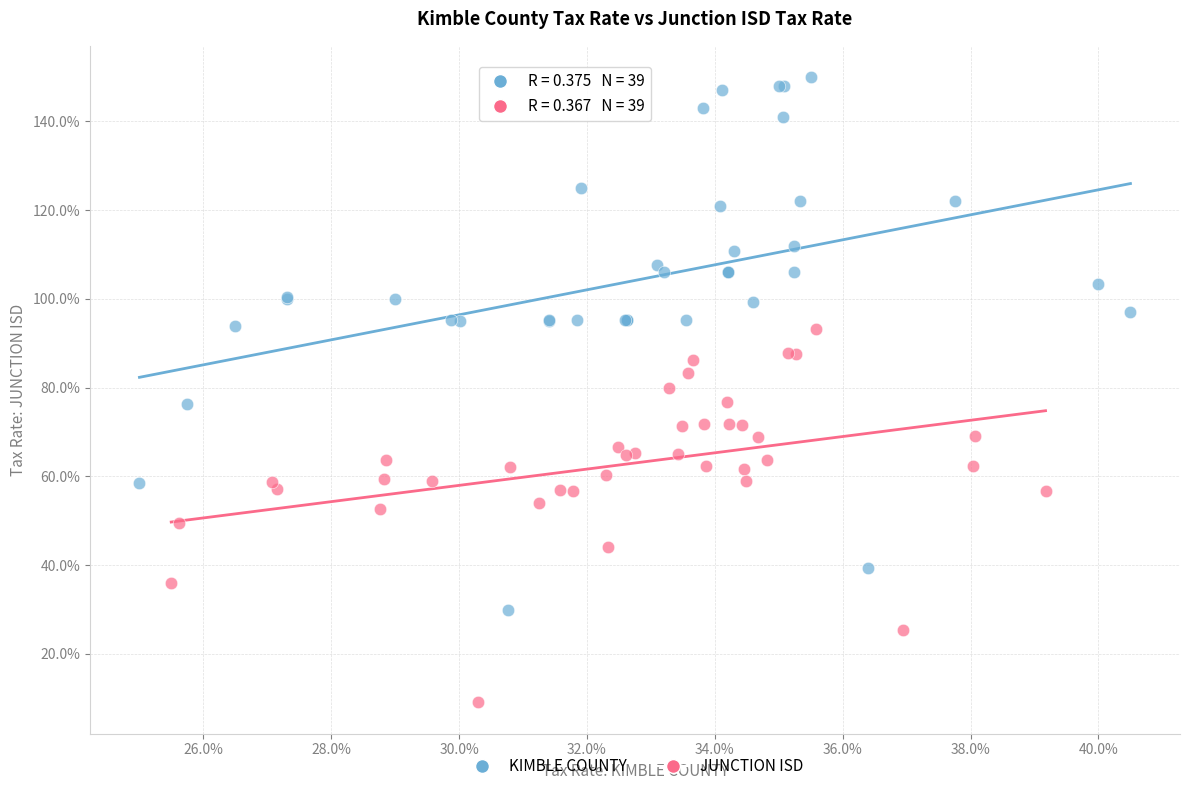

What are all the series names shown in the legend?

KIMBLE COUNTY, JUNCTION ISD